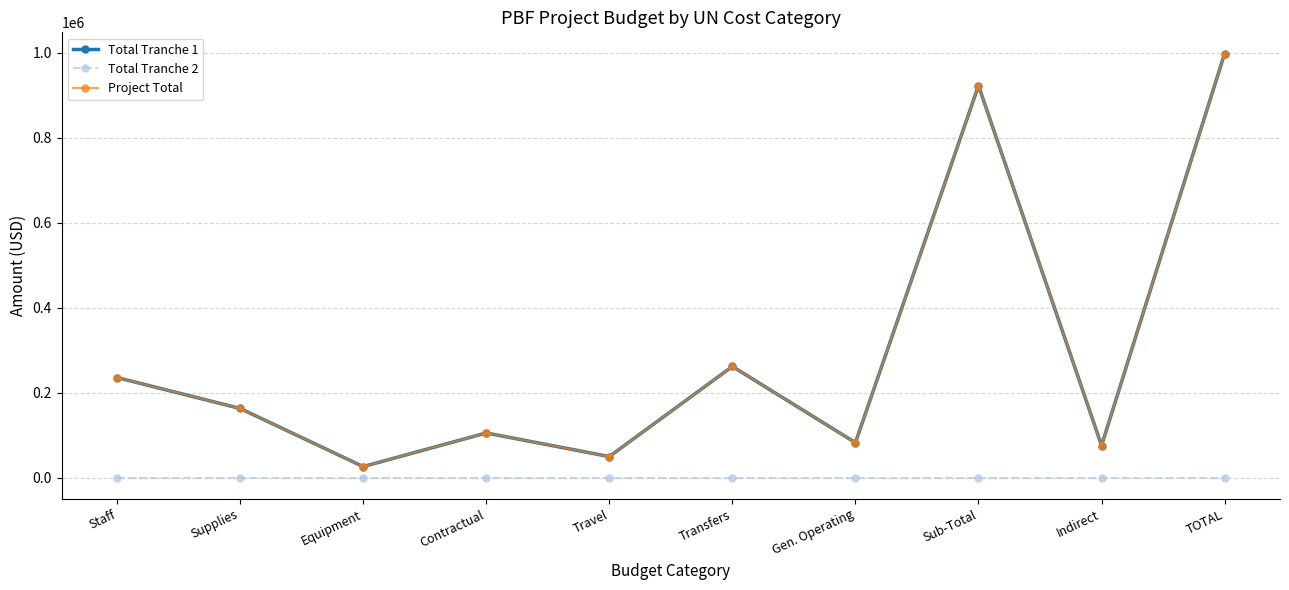

Which series has the largest total across all categories?

Total Tranche 1